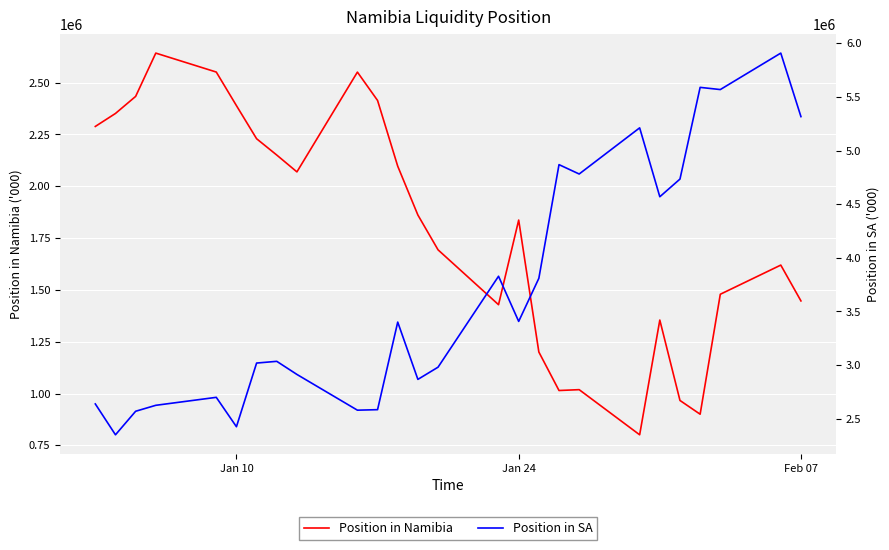

How many lines are shown in the chart?

2